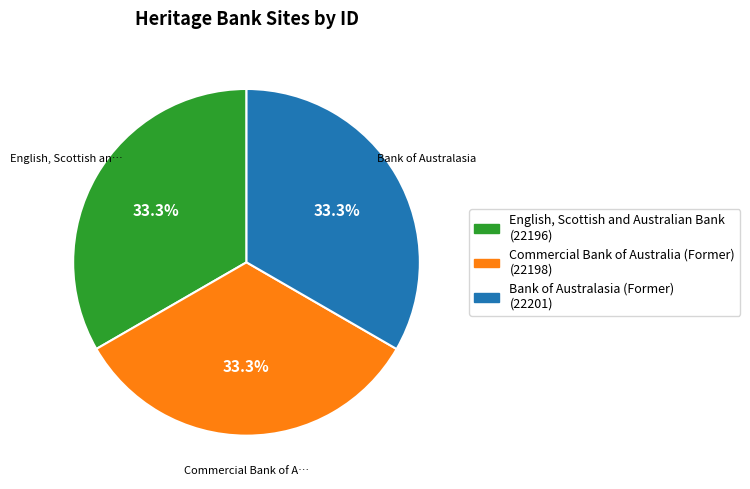

What percentage do Commercial Bank of Australia (Former) and English, Scottish and Australian Bank together represent?

66.7%